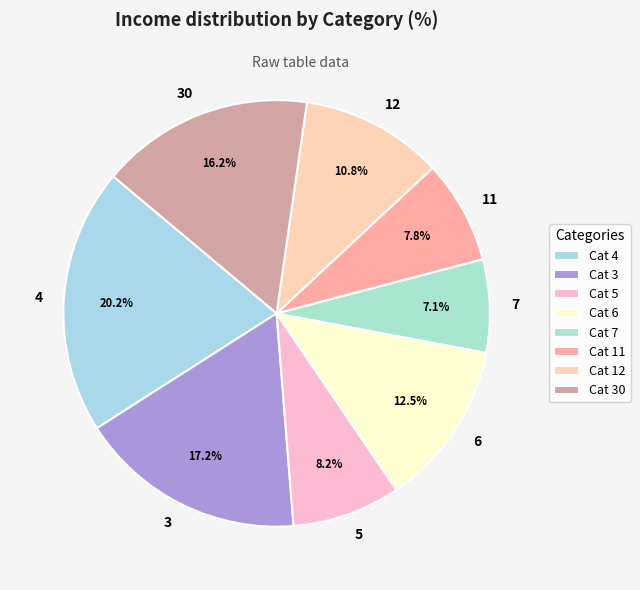

Is the sum of 12 and 4 greater than half?

No